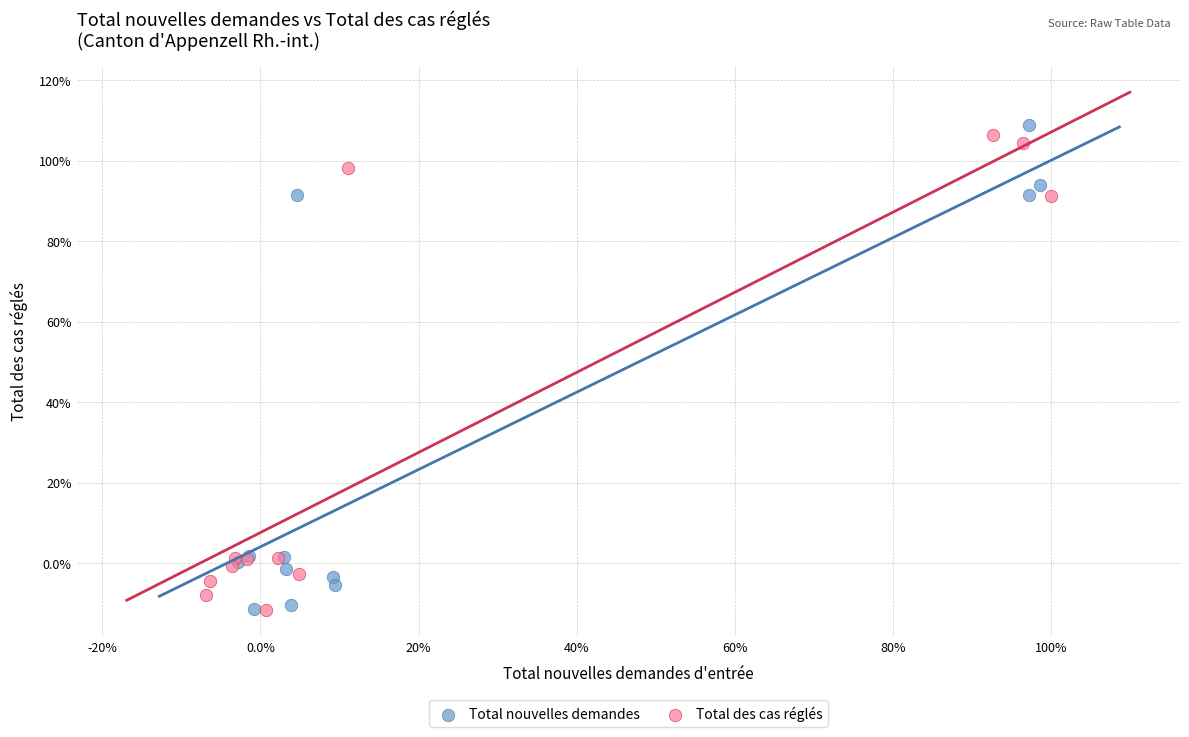

What are all the series names shown in the legend?

Total nouvelles demandes, Total des cas réglés